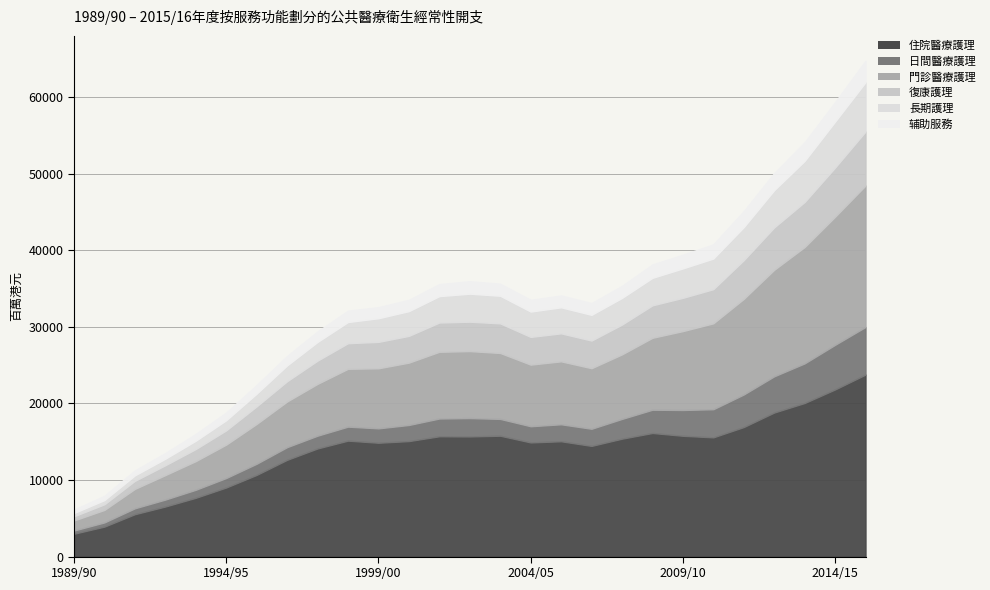

The 復康護理 series shows 1863 at 1994/95. True or false?

True